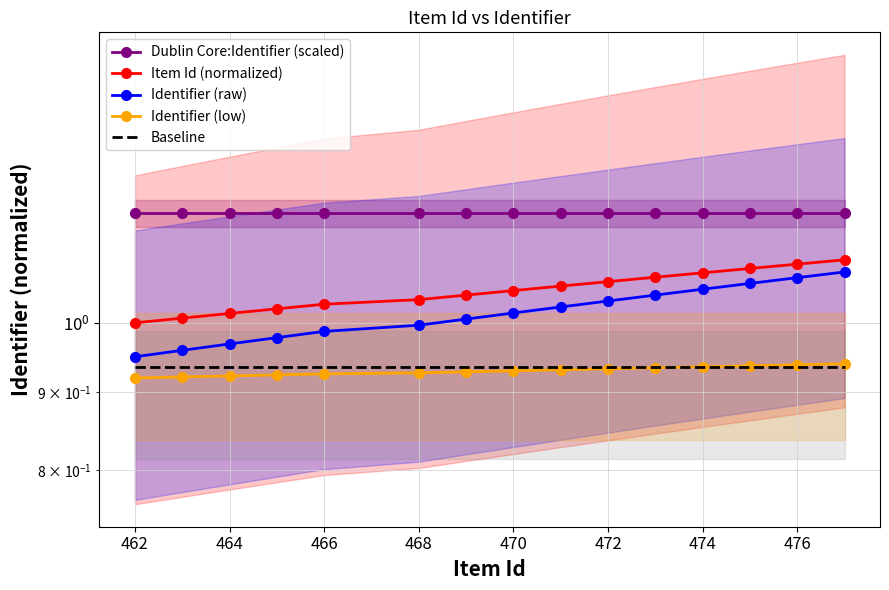

What is the approximate value of Baseline at 470?

0.9